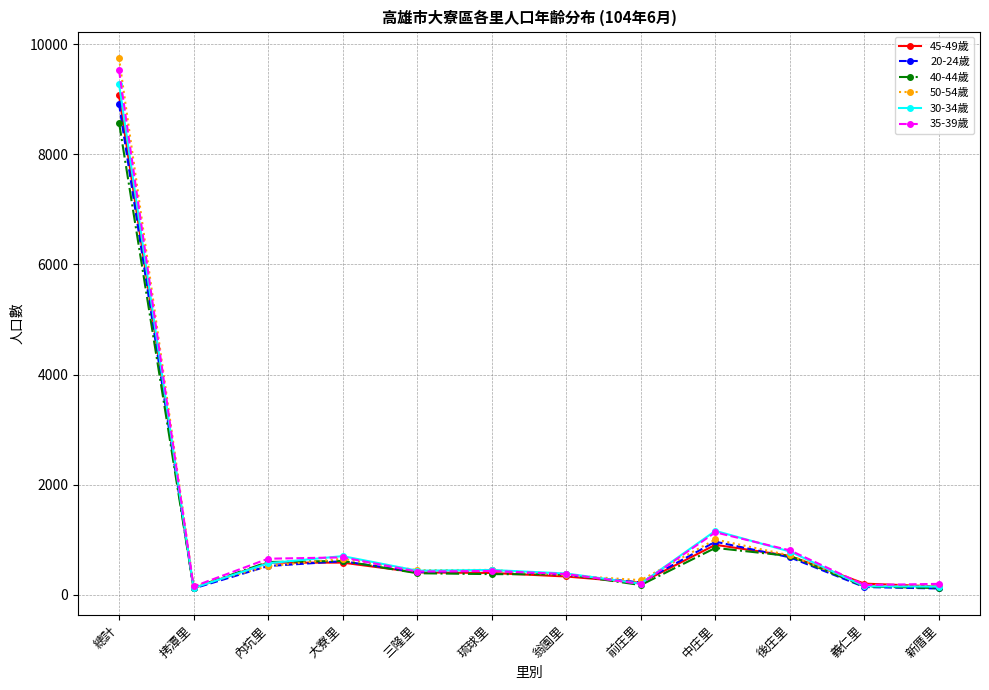

How many values in the 45-49歲 series are below 405?

6